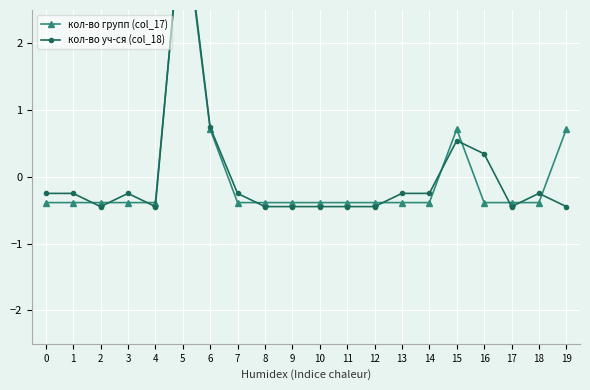

How many values in the кол-во уч-ся (col_18) series are below 0?

16